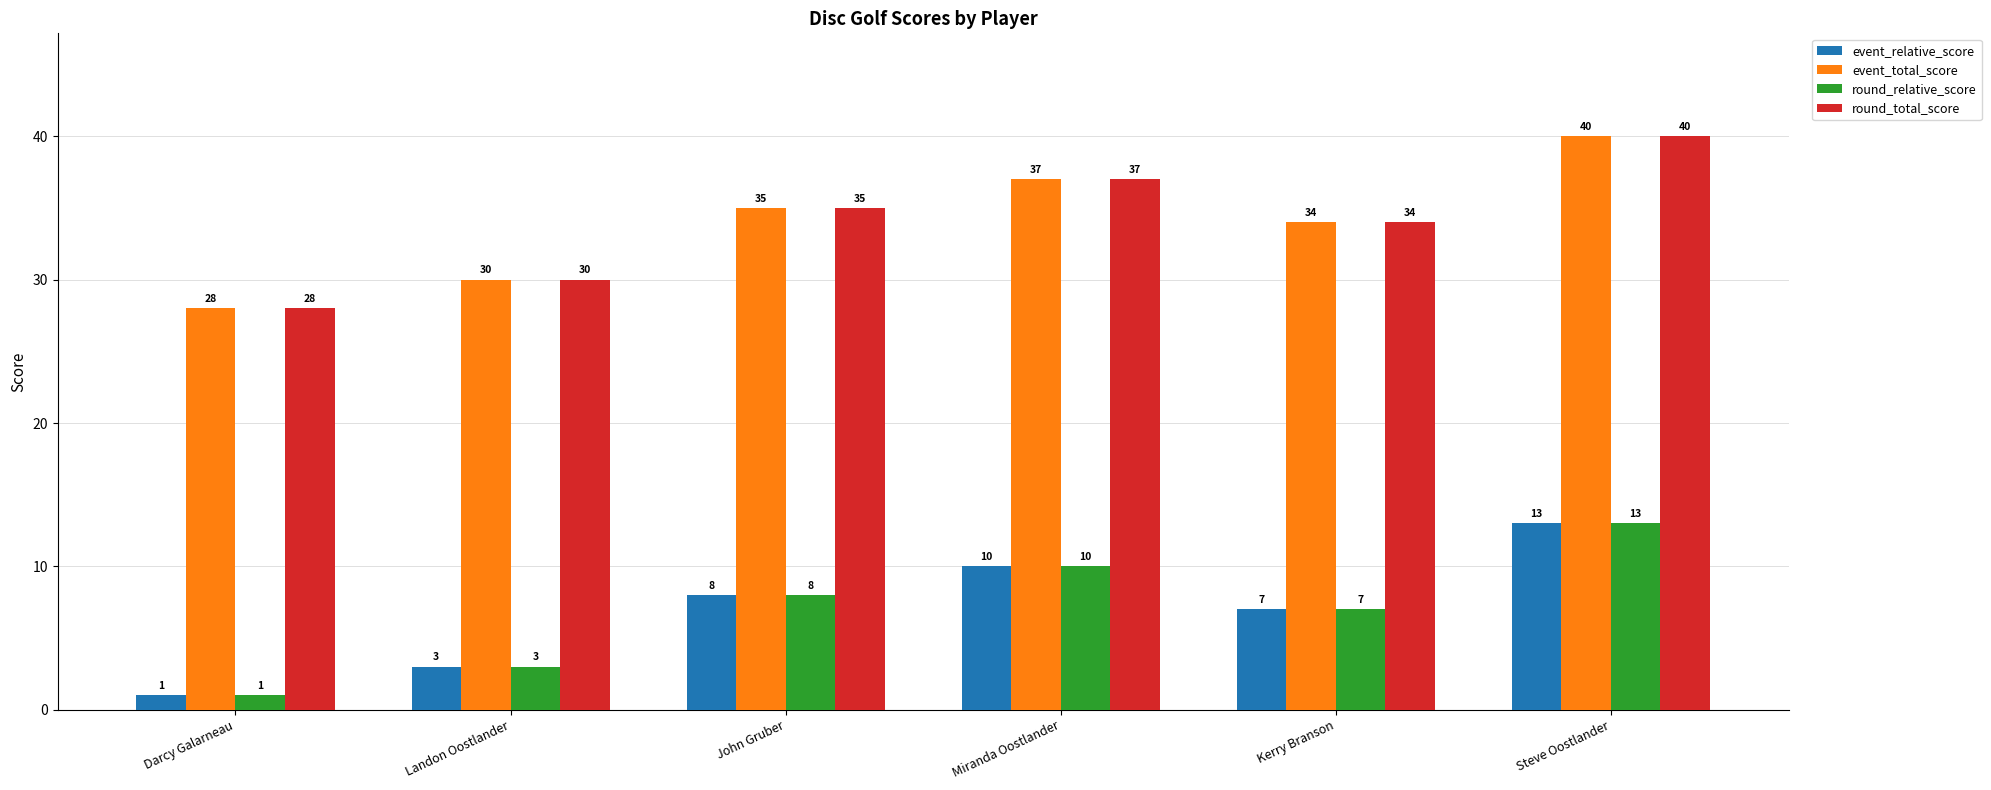

True or false: round_total_score has a value of 28 at Darcy Galarneau.

True